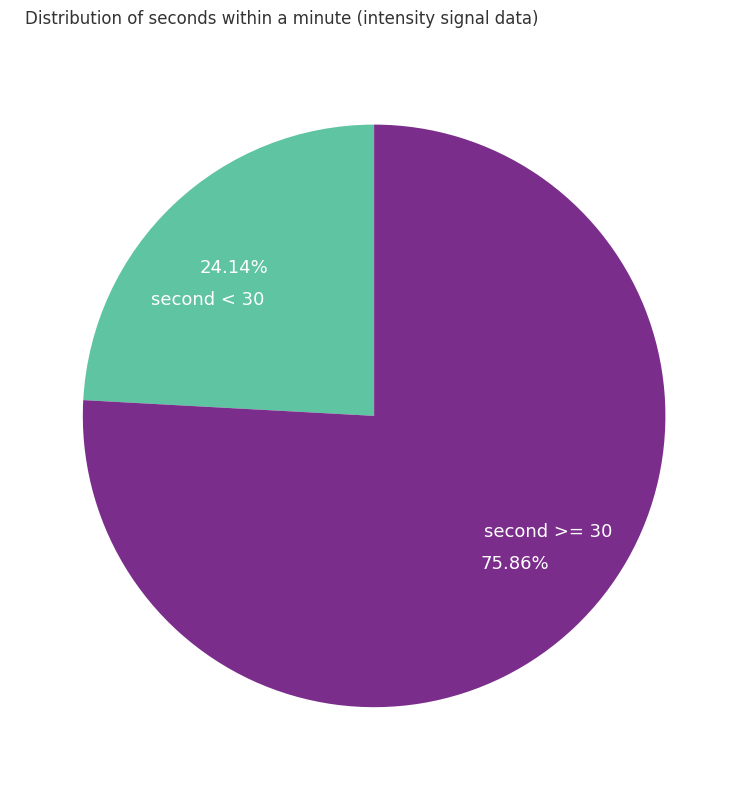

Is there any slice that represents more than half of the pie?

Yes